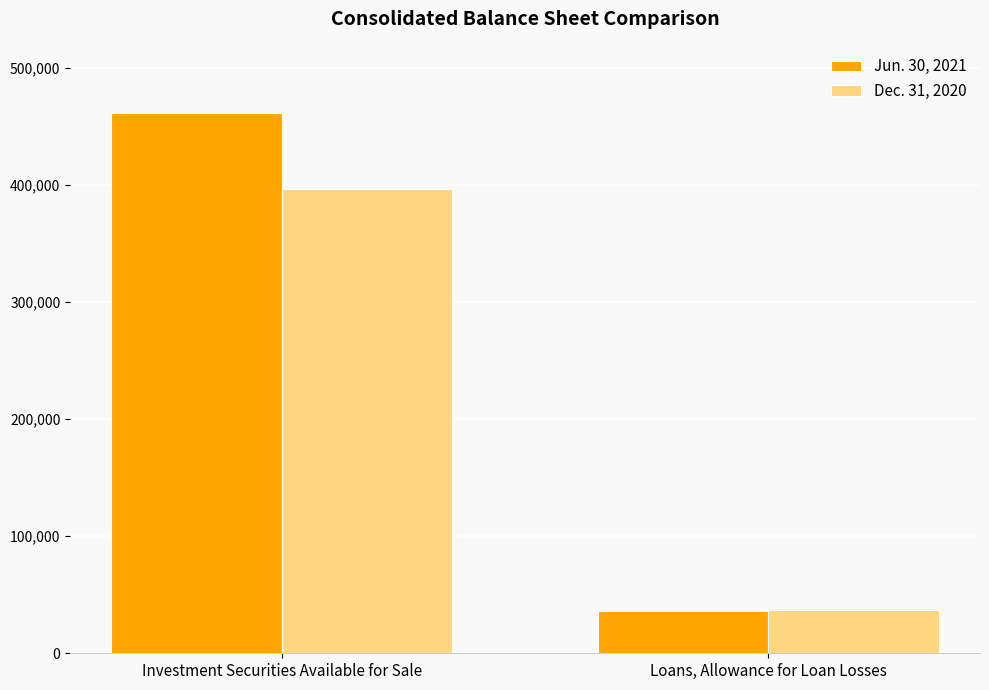

At how many categories does at least one series exceed 215833?

1